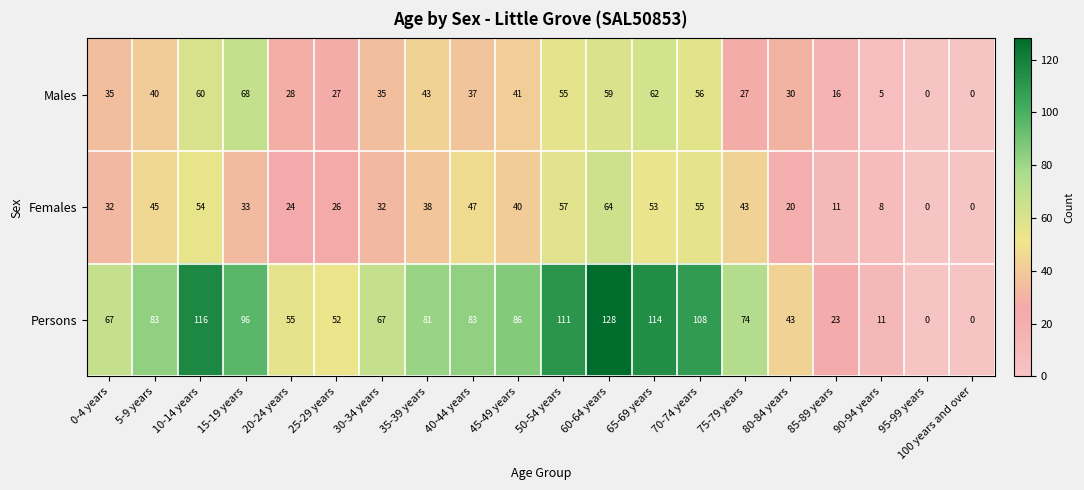

The value of Females at 5-9 years is 71. True or false?

False